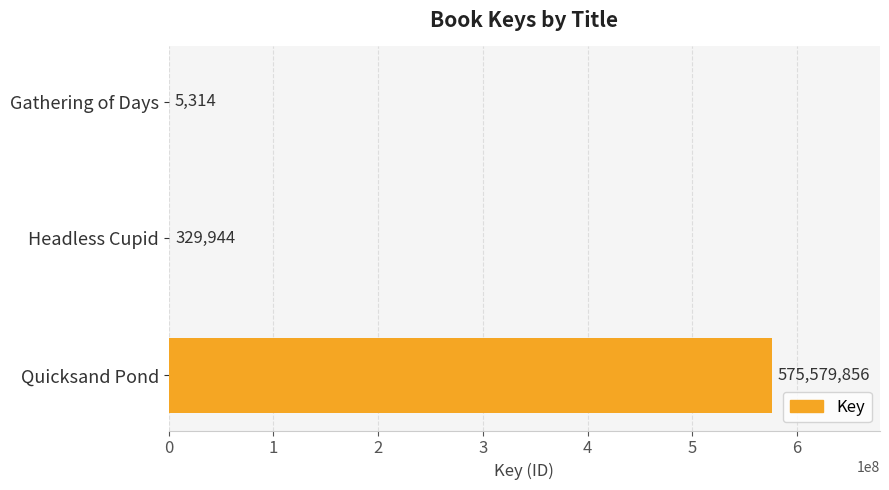

Read the value at Gathering of Days, to the nearest 10.

5310